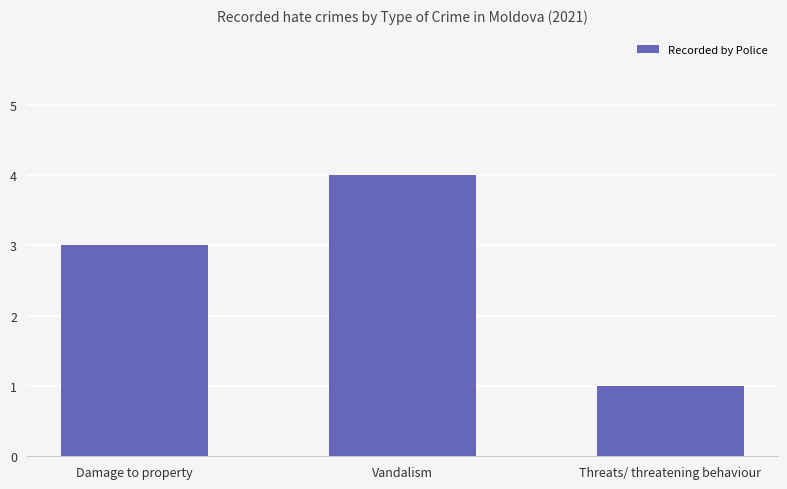

Is it true that the value at Vandalism is 4?

True